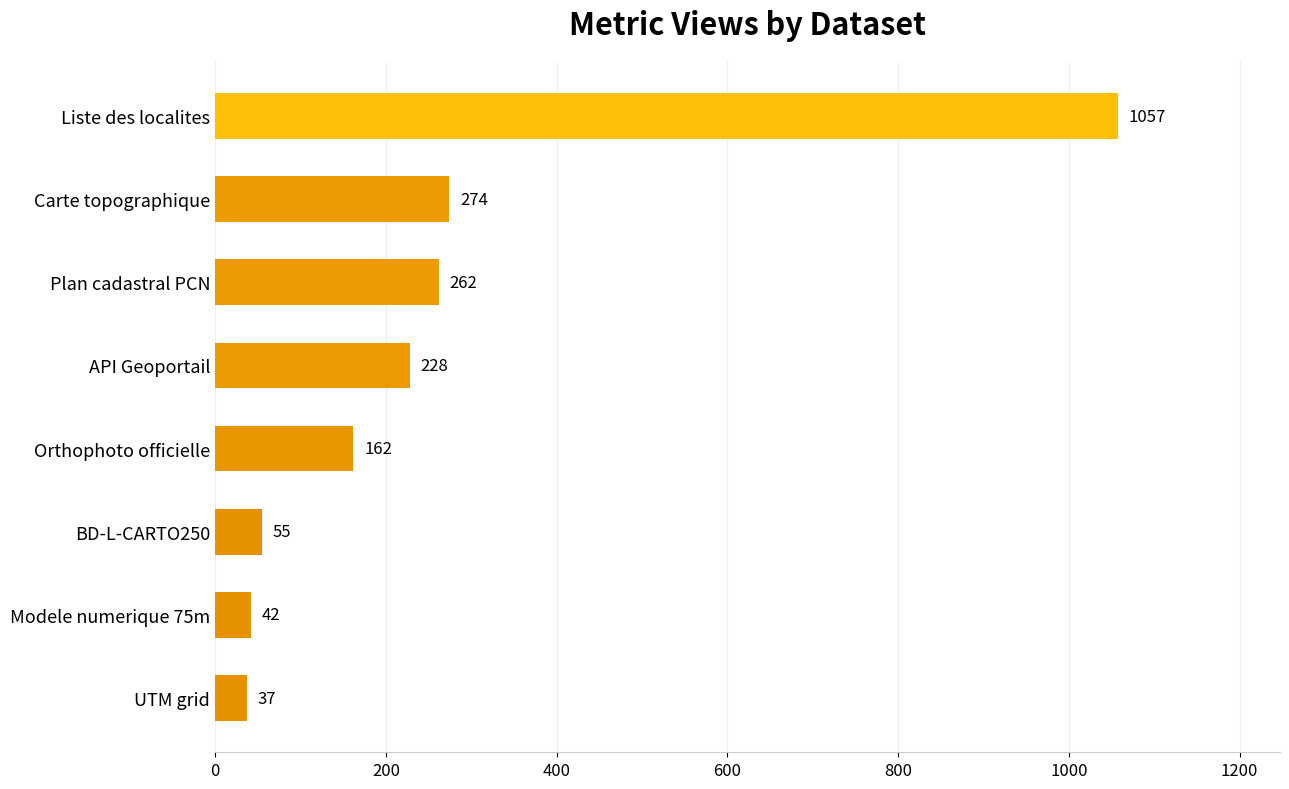

Count the number of categories in the chart.

8